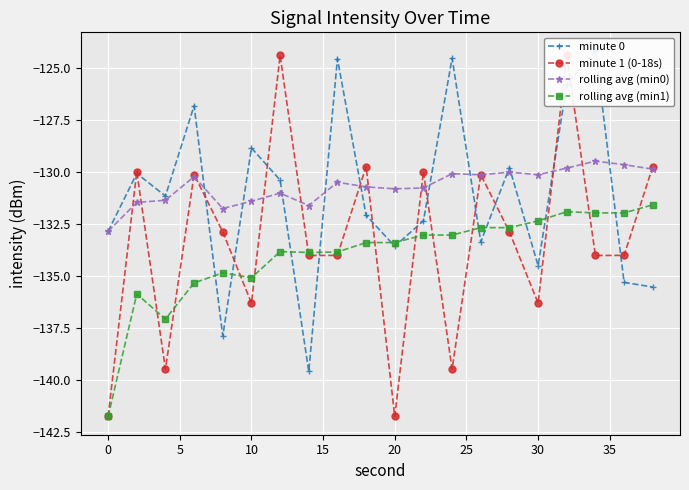

How many interior local peaks does the rolling avg (min1) series have?

4